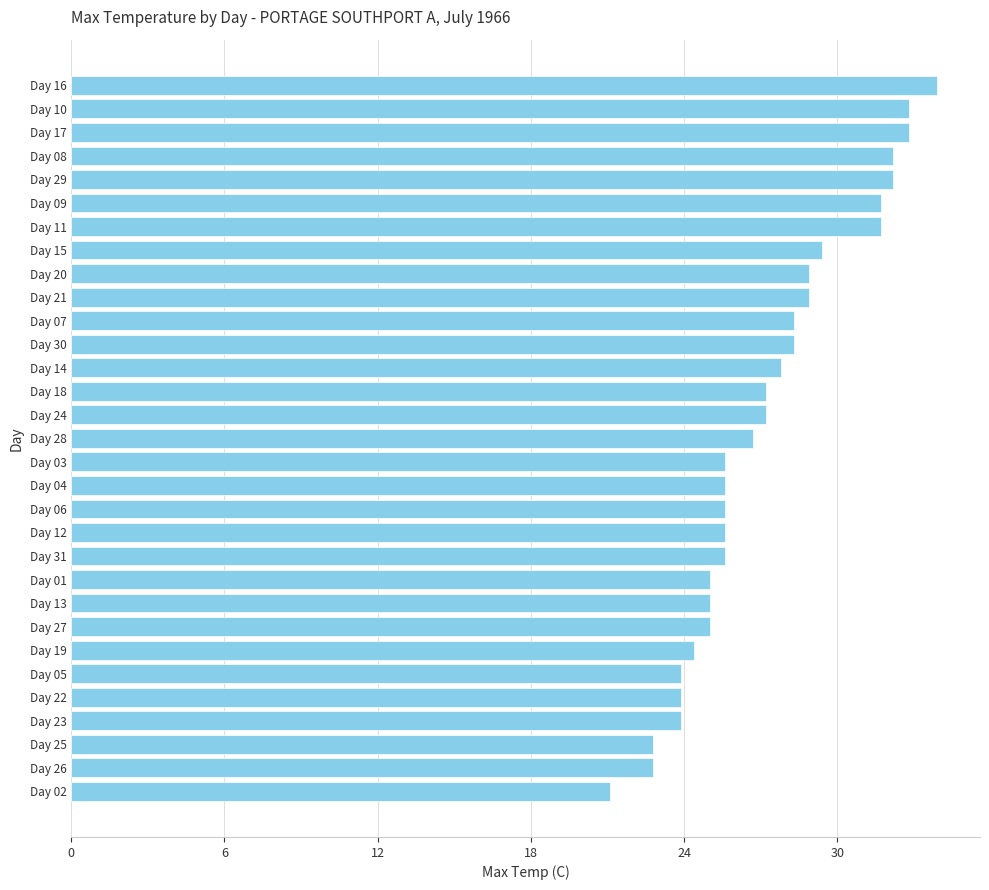

The chart shows a value of 28.3 at Day 30. True or false?

True